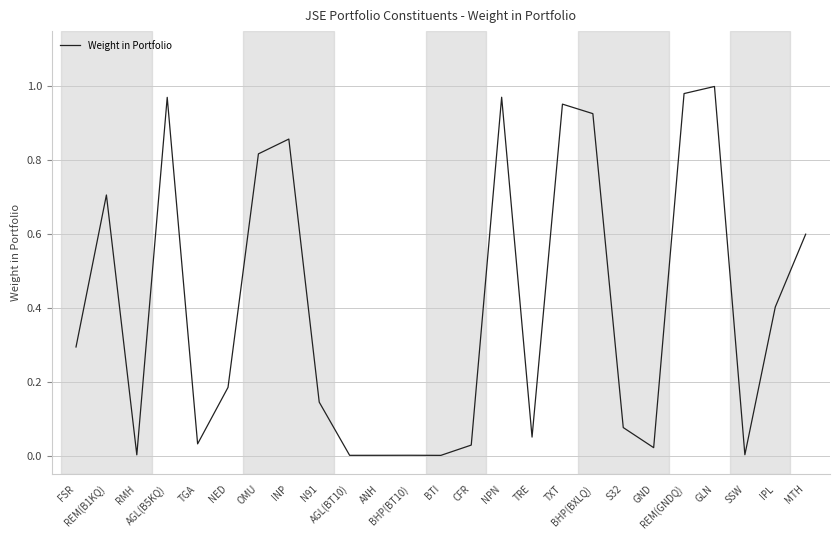

Is this an area chart (filled region under the line)?

No